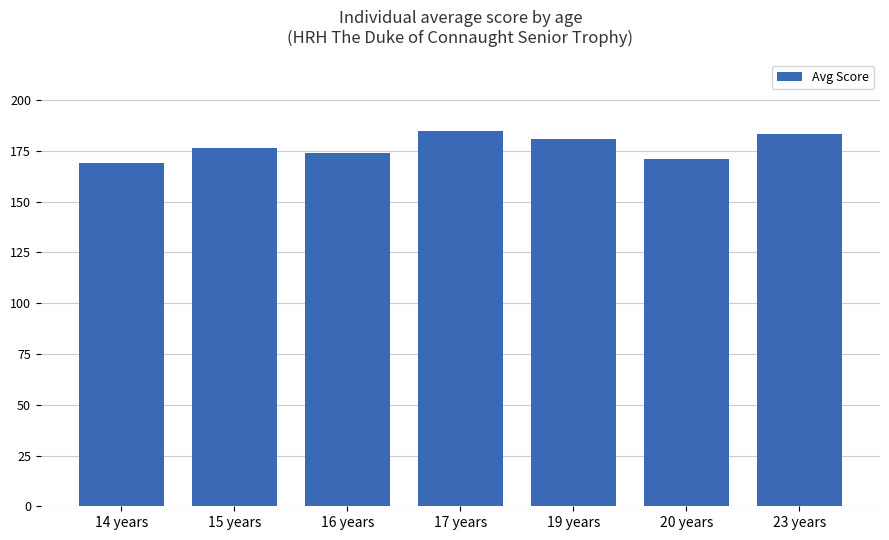

What is the greatest value displayed?

184.7